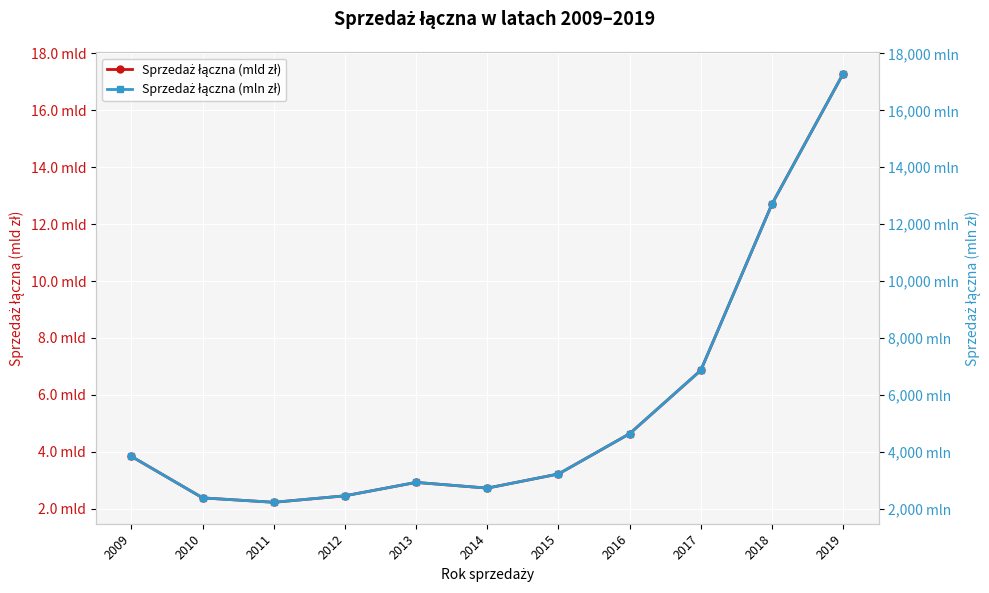

List the labels in order of Sprzedaż łączna (mld zł) value, largest first.

2019, 2018, 2017, 2016, 2009, 2015, 2013, 2014, 2012, 2010, 2011